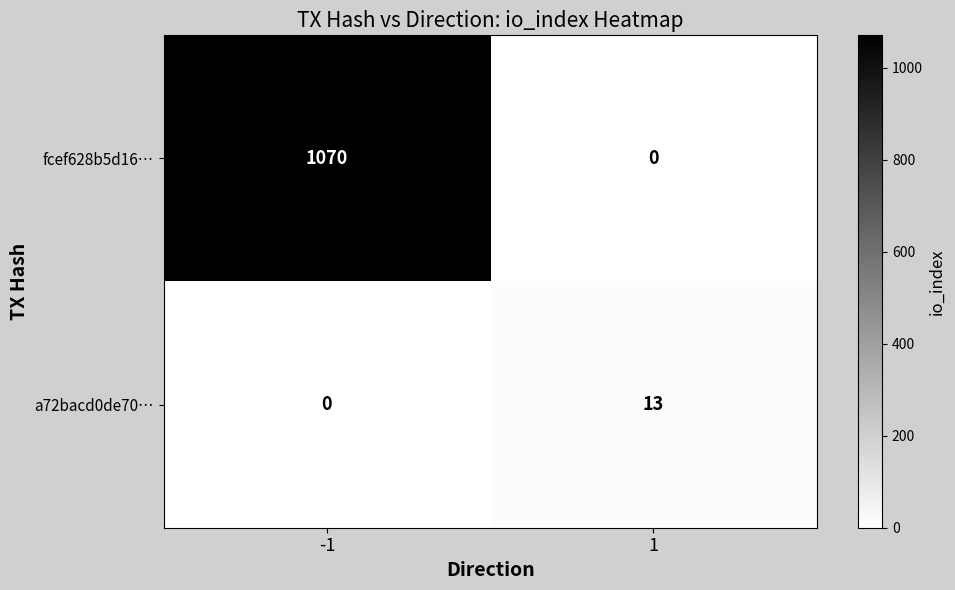

Reading left to right, extract all data points from this chart.

fcef628b5d16…: 1070	0
a72bacd0de70…: 0	13